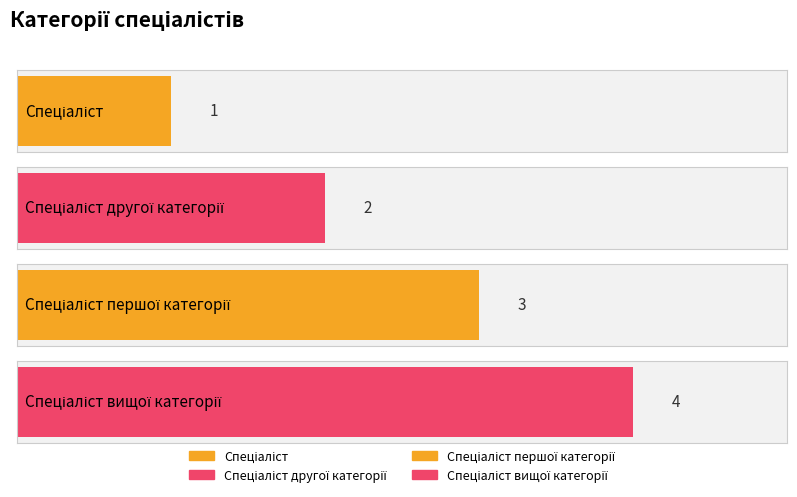

What is the sum of the values at Спеціаліст першої категорії and Спеціаліст?

4